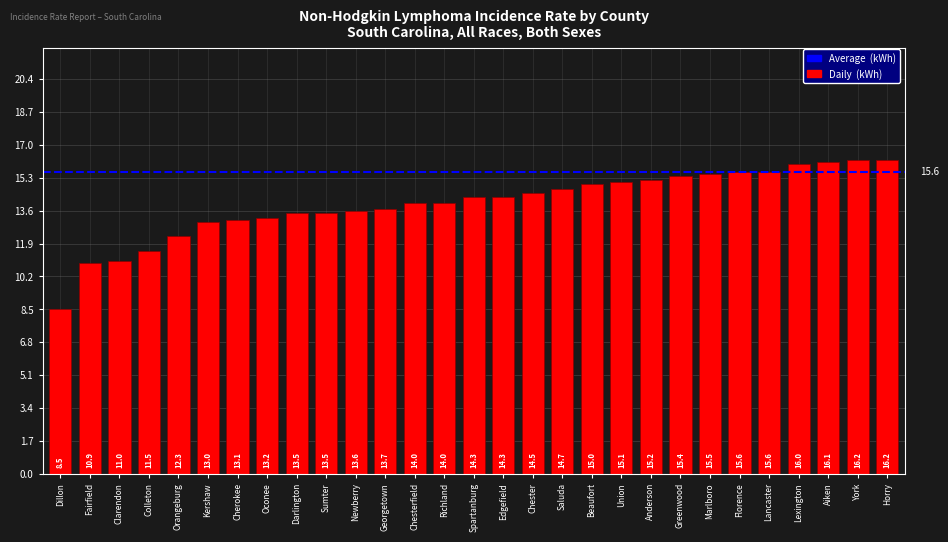

What is the approximate value at Horry?

16.2